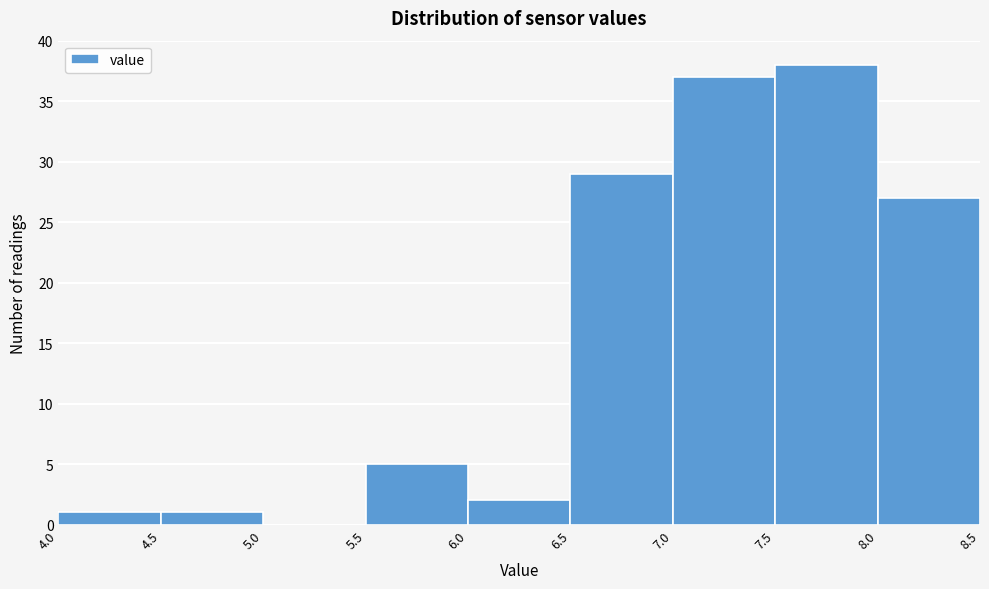

Reading left to right, list every bar in this chart as the range it spans on the x-axis followed by its height. The values are not printed on the chart, so give them approximately, as read against the axis.

4.0 to 4.5: 1
4.5 to 5.0: 1
5.0 to 5.5: 0
5.5 to 6.0: 5
6.0 to 6.5: 2
6.5 to 7.0: 29
7.0 to 7.5: 37
7.5 to 8.0: 38
8.0 to 8.5: 27